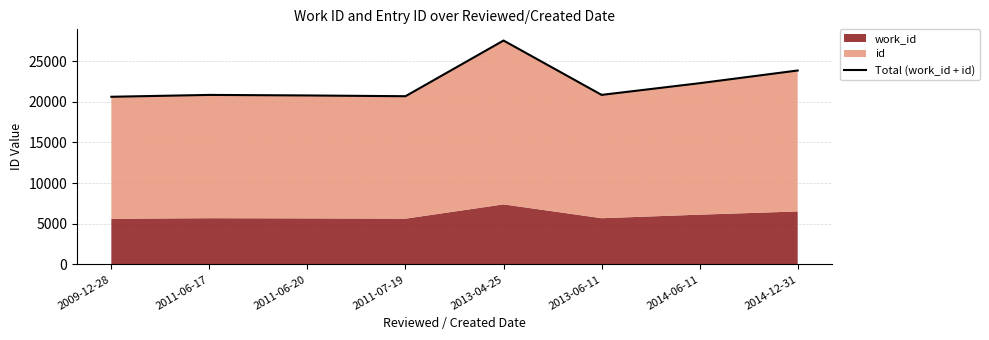

What is the average value?

22173